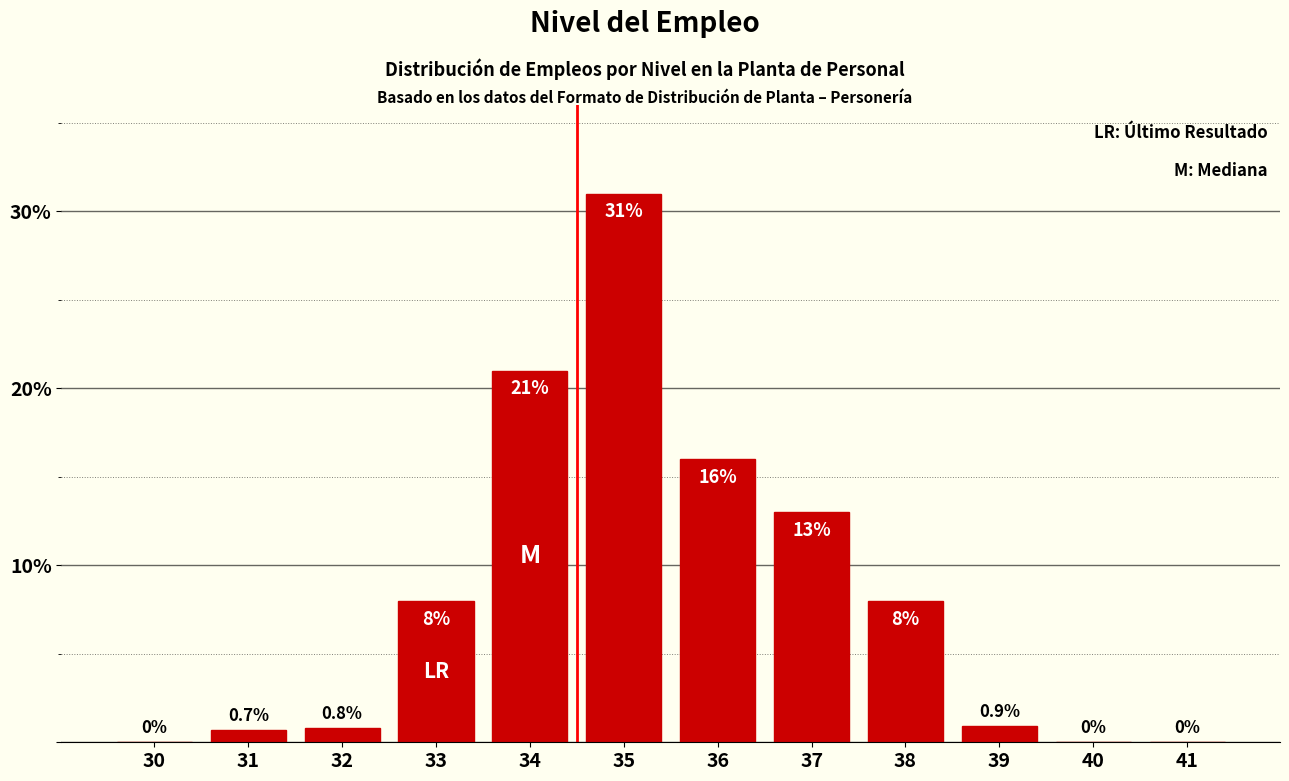

Reading left to right, extract all data points from this chart.

30=0.0	31=0.7	32=0.8	33=8.0	34=21.0	35=31.0	36=16.0	37=13.0	38=8.0	39=0.9	40=0.0	41=0.0